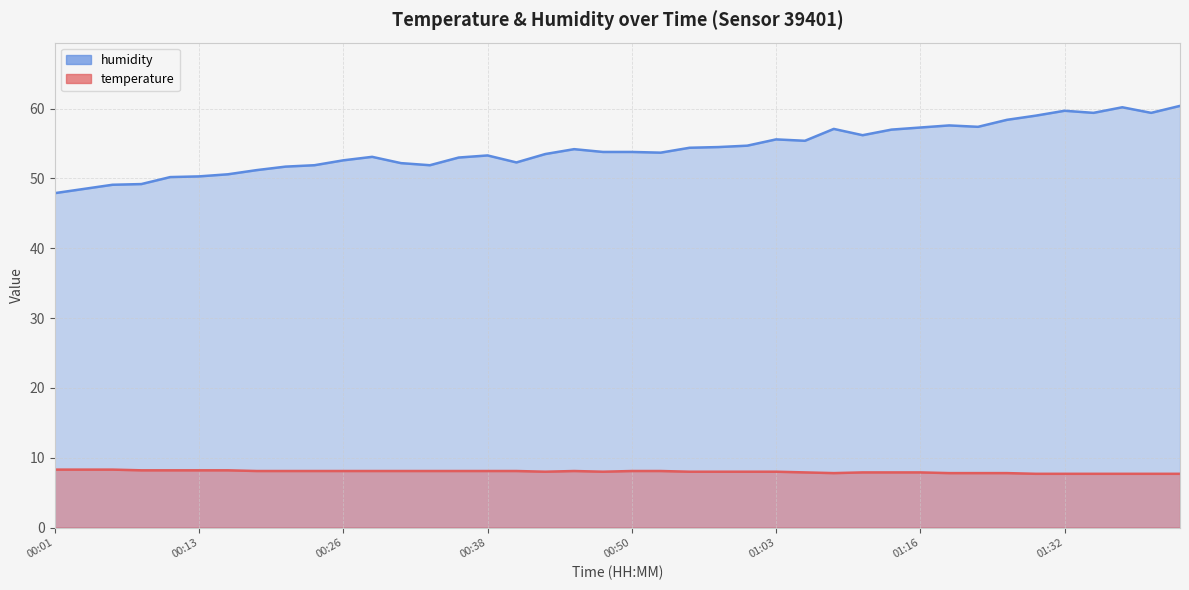

Reading right to left, transcribe all the data shown in this chart.

temperature: 01:42=7.7	01:39=7.7	01:37=7.7	01:34=7.7	01:32=7.7	01:29=7.7	01:24=7.8	01:21=7.8	01:18=7.8	01:16=7.9	01:13=7.9	01:10=7.9	01:08=7.8	01:05=7.9	01:03=8.0	01:00=8.0	00:58=8.0	00:55=8.0	00:53=8.1	00:50=8.1	00:48=8.0	00:45=8.1	00:43=8.0	00:40=8.1	00:38=8.1	00:36=8.1	00:33=8.1	00:31=8.1	00:28=8.1	00:26=8.1	00:23=8.1	00:21=8.1	00:18=8.1	00:16=8.2	00:13=8.2	00:11=8.2	00:08=8.2	00:06=8.3	00:03=8.3	00:01=8.3
humidity: 01:42=60.4	01:39=59.4	01:37=60.2	01:34=59.4	01:32=59.7	01:29=59.0	01:24=58.4	01:21=57.4	01:18=57.6	01:16=57.3	01:13=57.0	01:10=56.2	01:08=57.1	01:05=55.4	01:03=55.6	01:00=54.7	00:58=54.5	00:55=54.4	00:53=53.7	00:50=53.8	00:48=53.8	00:45=54.2	00:43=53.5	00:40=52.3	00:38=53.3	00:36=53.0	00:33=51.9	00:31=52.2	00:28=53.1	00:26=52.6	00:23=51.9	00:21=51.7	00:18=51.2	00:16=50.6	00:13=50.3	00:11=50.2	00:08=49.2	00:06=49.1	00:03=48.5	00:01=47.9